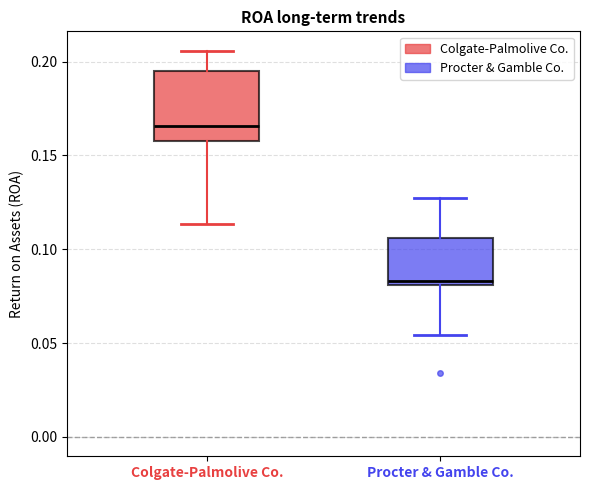

Where is the lower edge of the box for Procter & Gamble Co. on the y-axis? The values are not printed on the chart, so give them approximately, as read against the axis.

0.080